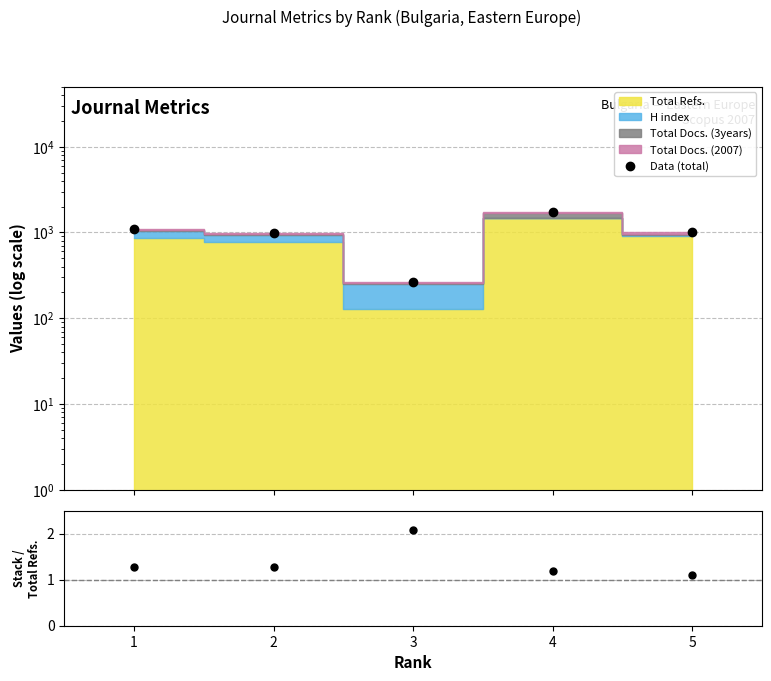

What is the difference between the second highest and second lowest values in the Data (total) series?

104.0